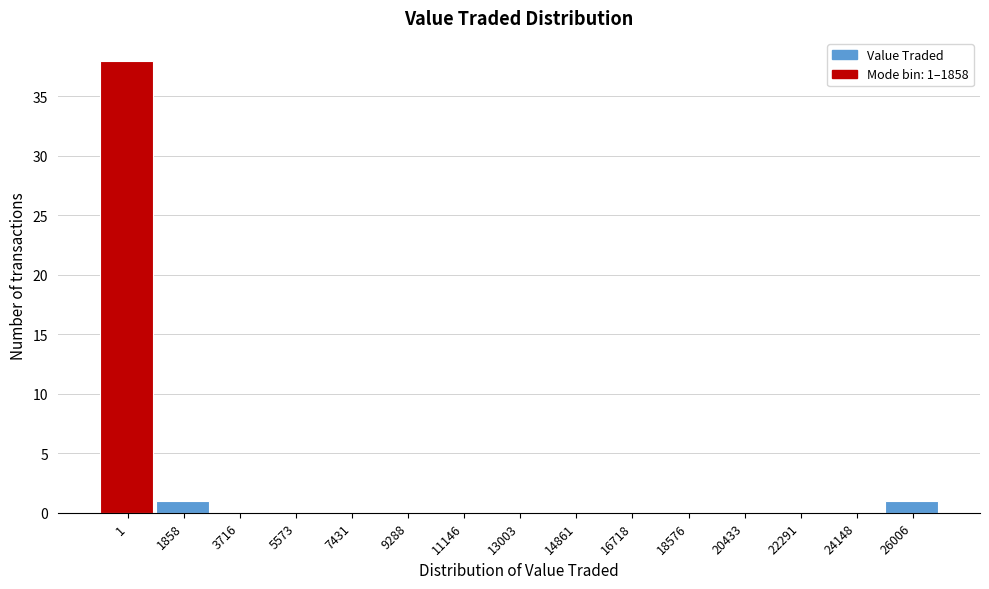

Reading left to right, what are all the values shown in this chart?

1=38	1858=1	3716=0	5573=0	7431=0	9288=0	11146=0	13003=0	14861=0	16718=0	18576=0	20433=0	22291=0	24148=0	26006=1